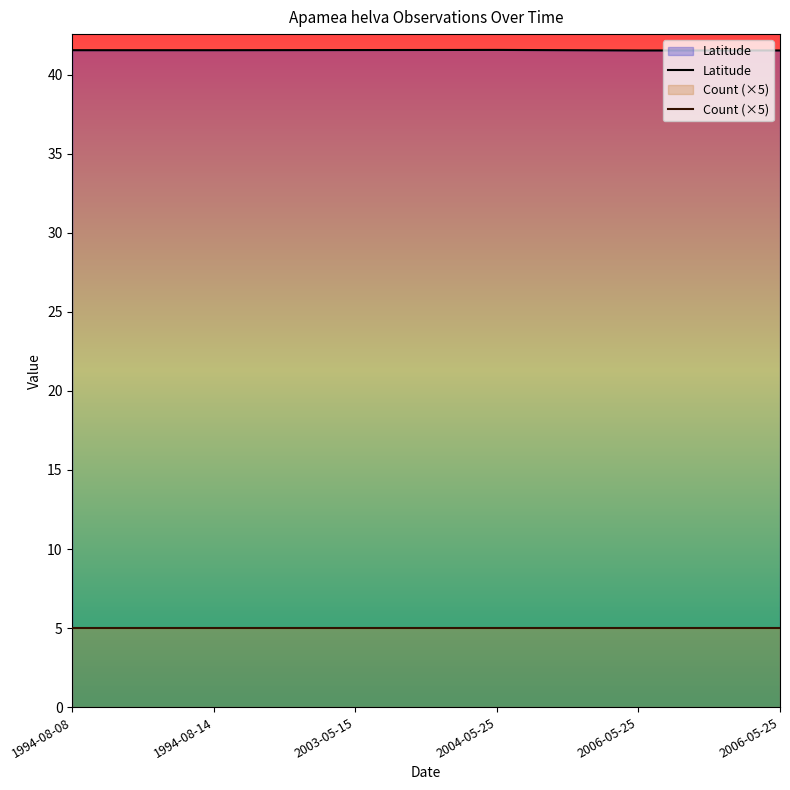

True or false: Count (×5) has a value of 2.2 at 1994-08-08.

False